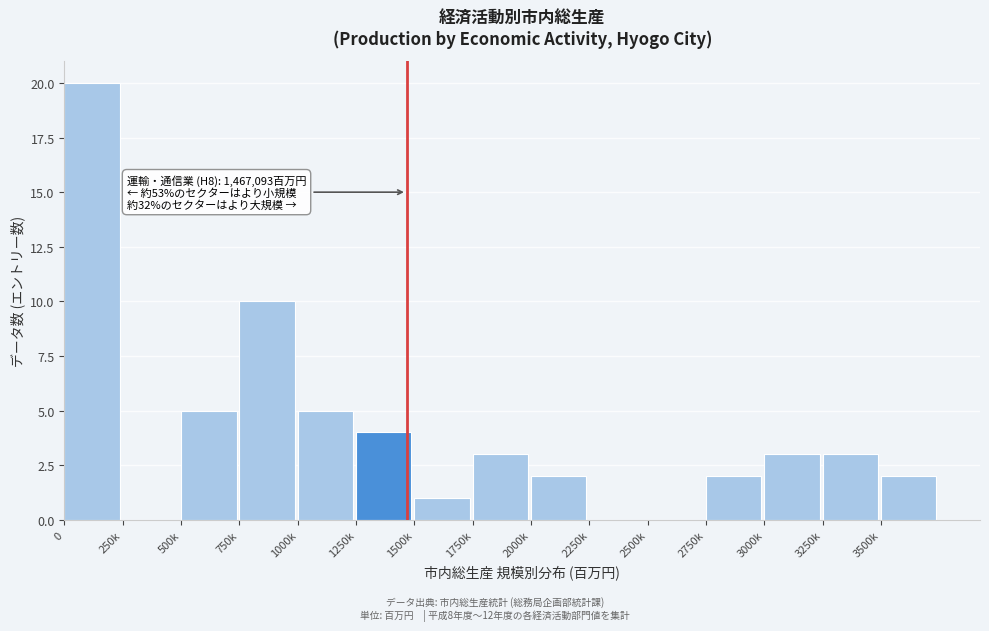

Reading left to right, what are all the values shown in this chart?

0=20	250k=0	500k=5	750k=10	1000k=5	1250k=4	1500k=1	1750k=3	2000k=2	2250k=0	2500k=0	2750k=2	3000k=3	3250k=3	3500k=2